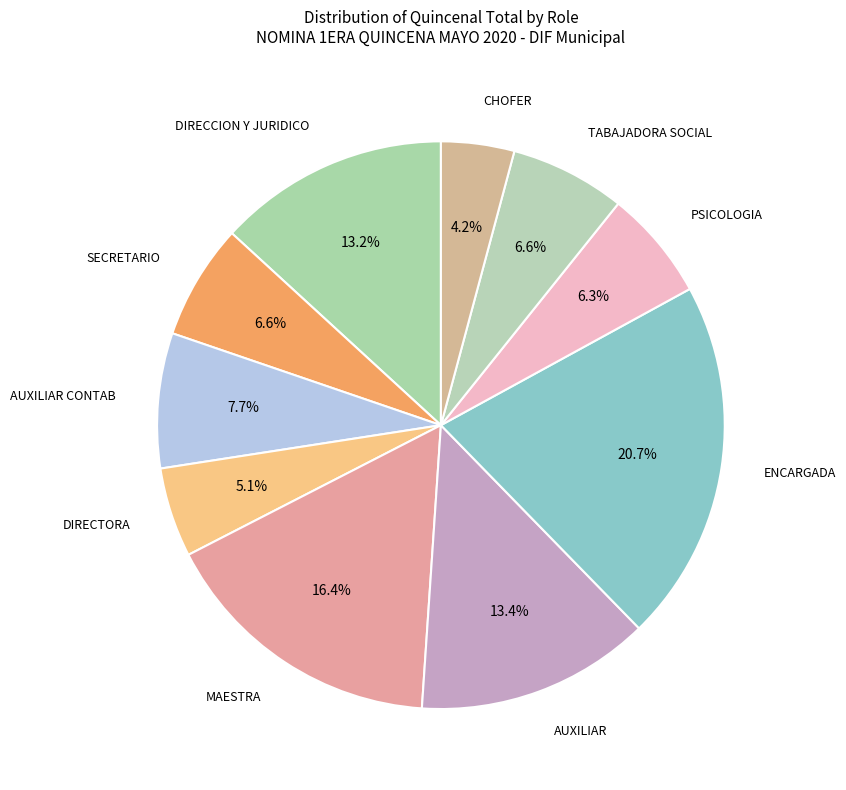

To the nearest percent, what is the difference between the largest and smallest slice percentages?

16%